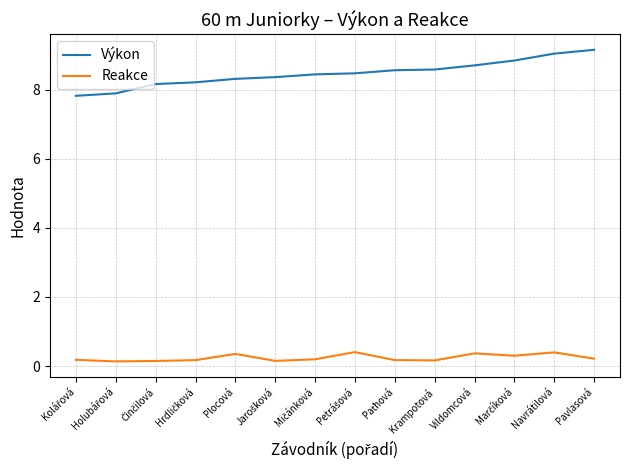

Which series has the largest total across all categories?

Výkon